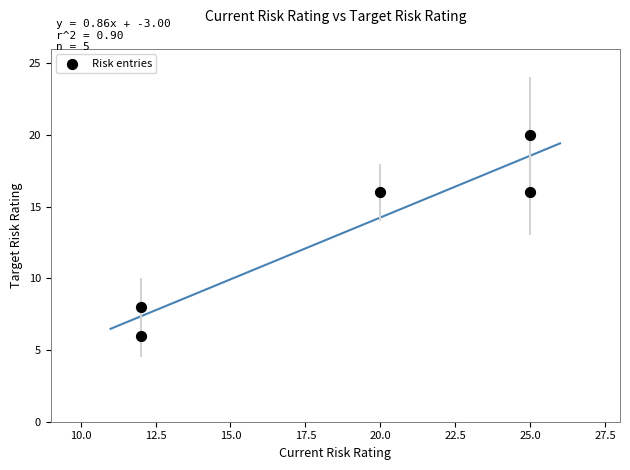

What is the range of Y values (max minus min)?

14